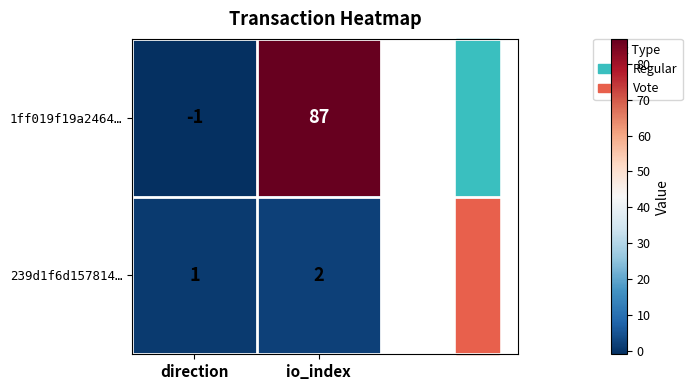

At direction, list the series in order from smallest to largest.

1ff019f19a2464…, 239d1f6d157814…